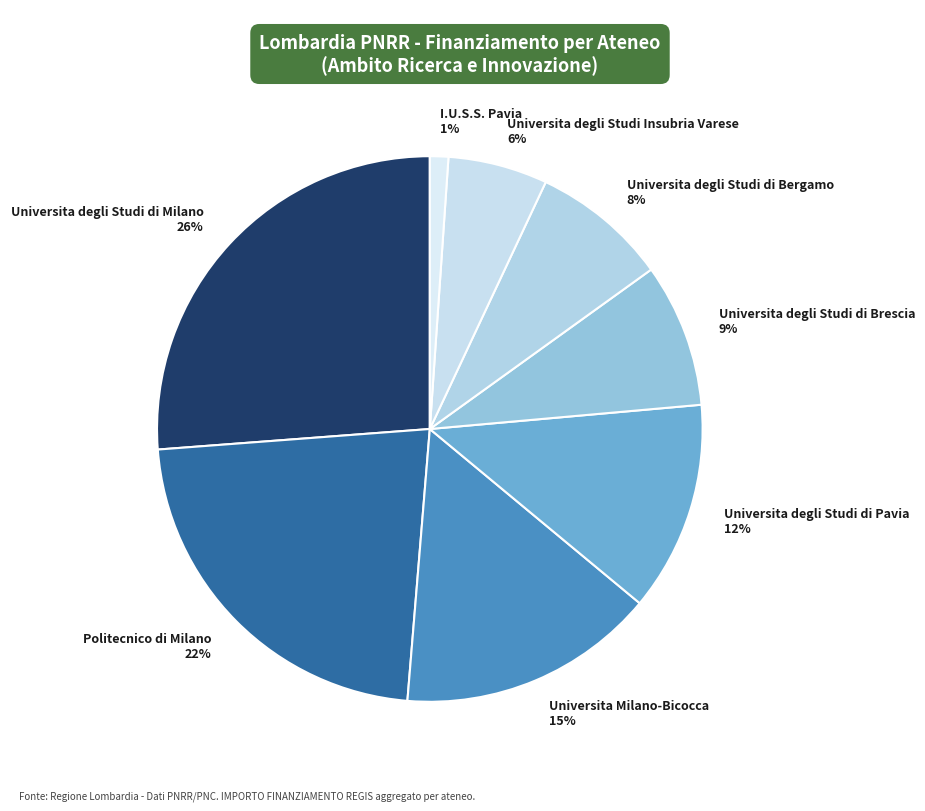

Does any single category account for the majority?

No